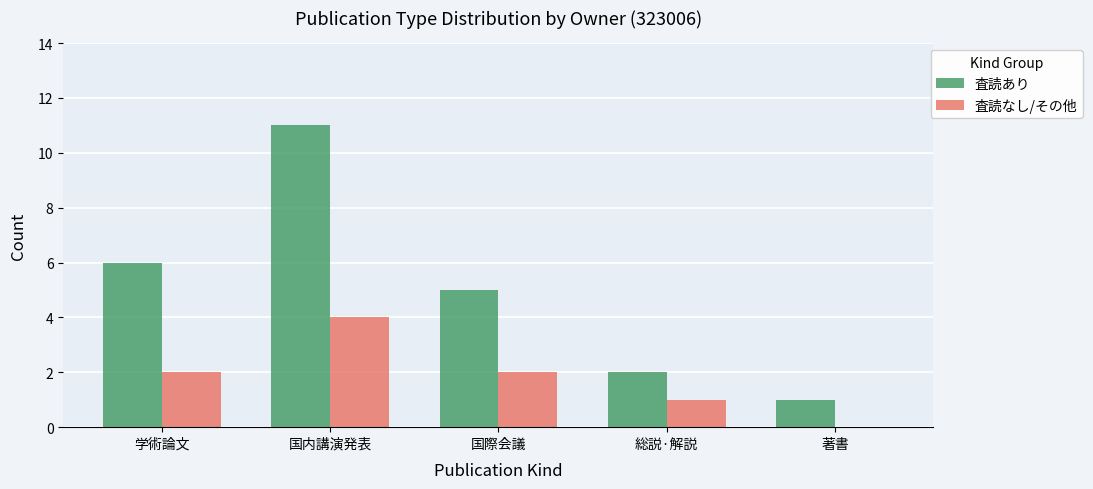

True or false: 査読あり has a value of 3 at 国際会議.

False